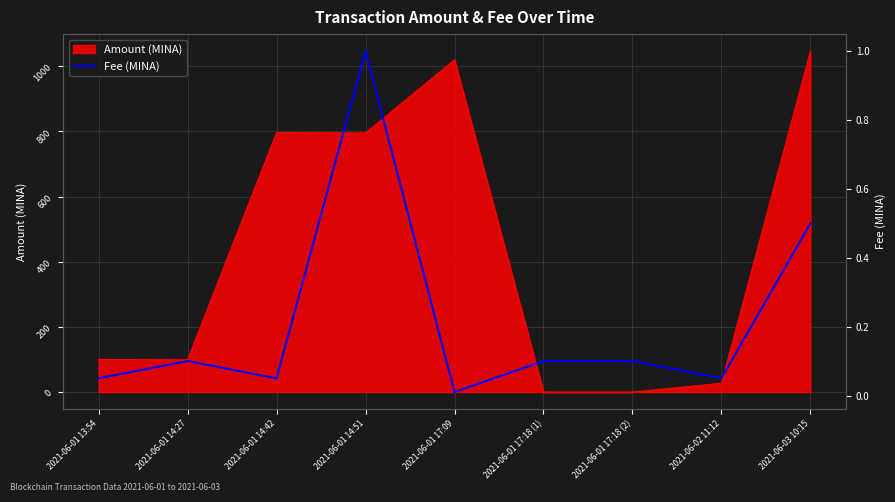

How many interior local peaks (higher than both neighbors) does the data have?

2